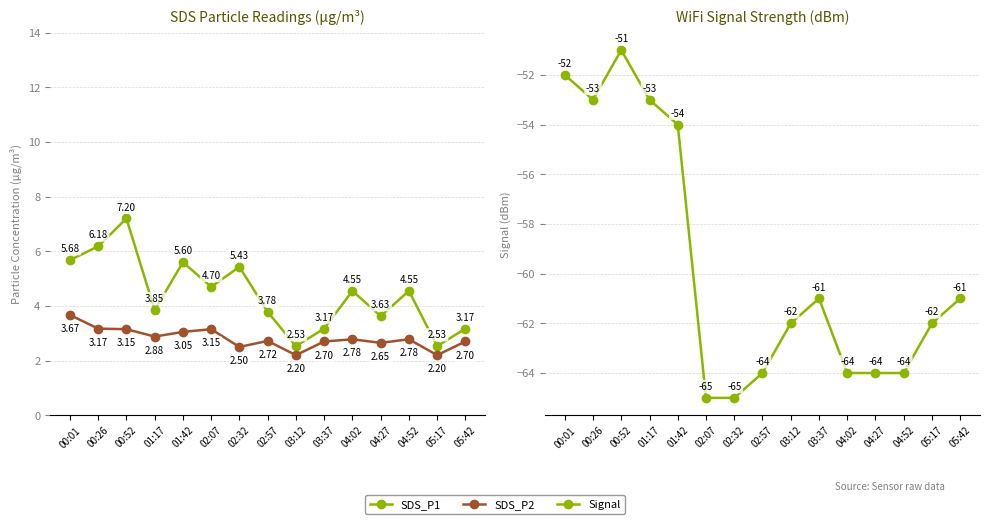

Rank the series by their maximum value, from highest to lowest.

SDS_P1, SDS_P2, Signal